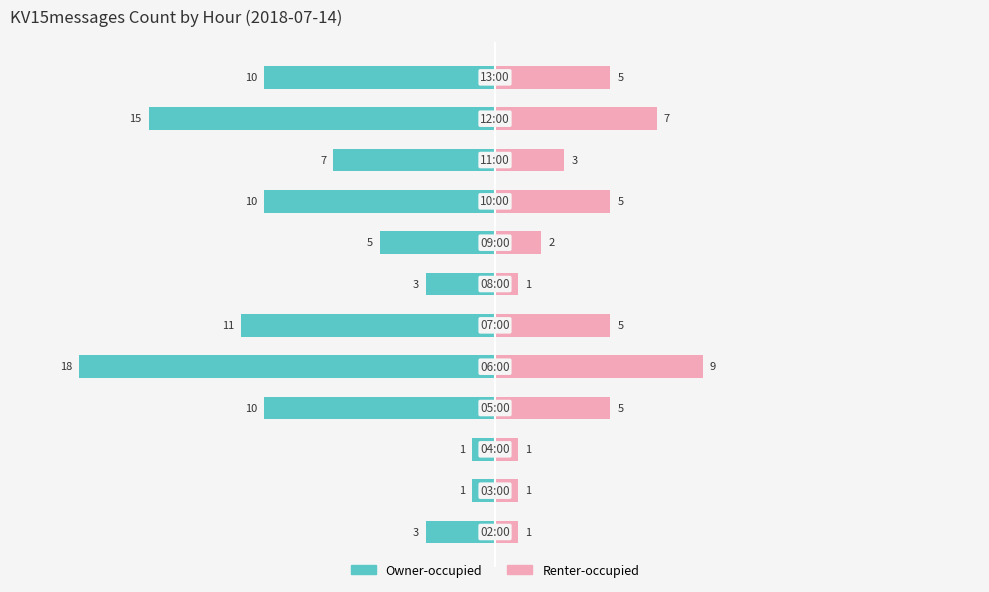

What are all the series names shown in the legend?

Owner-occupied, Renter-occupied